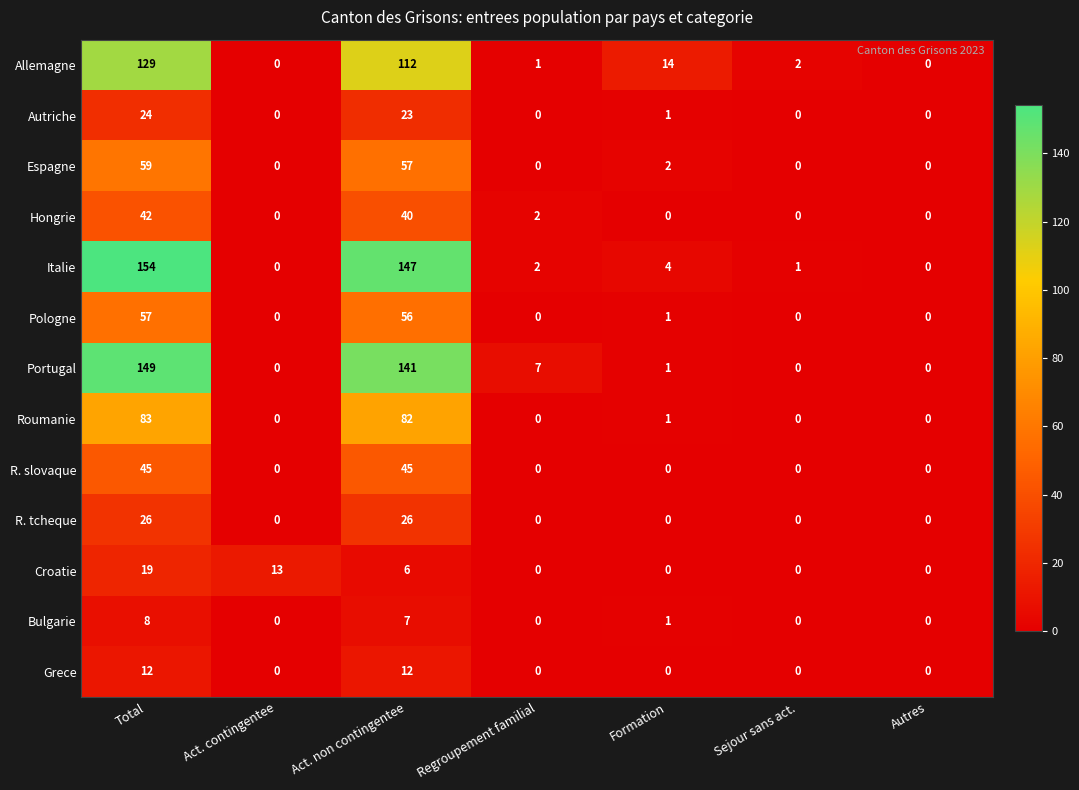

Which series has the widest spread of values?

Italie